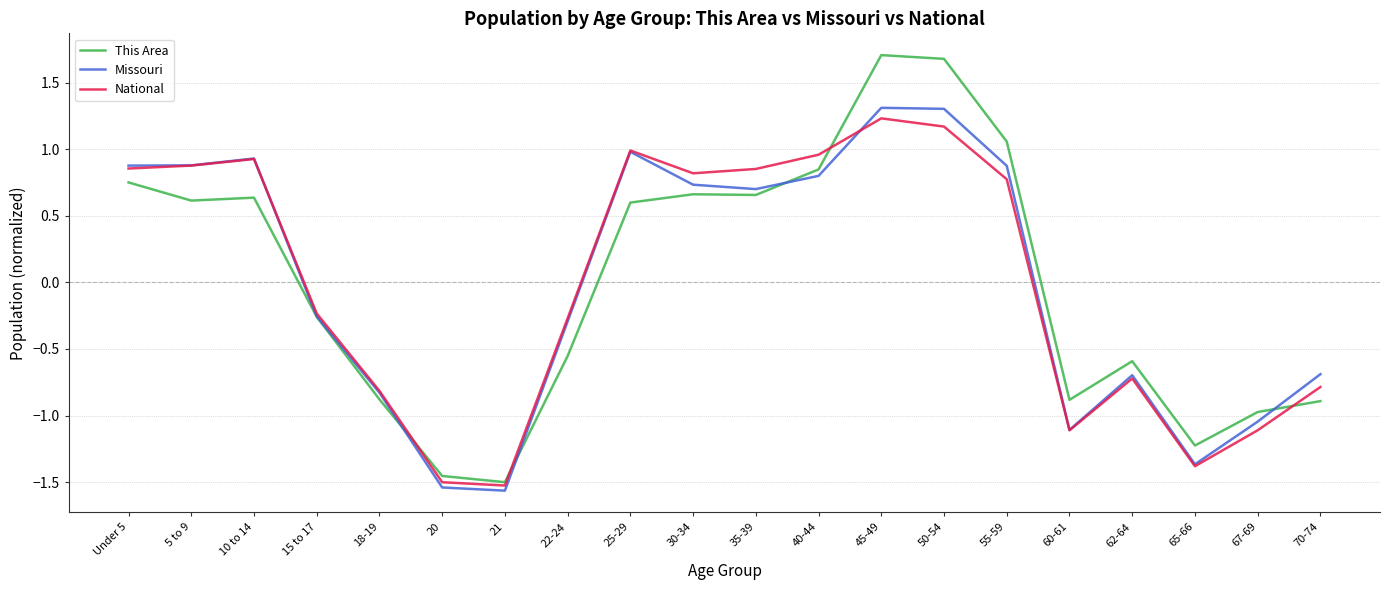

What is the maximum value for National?

1.2